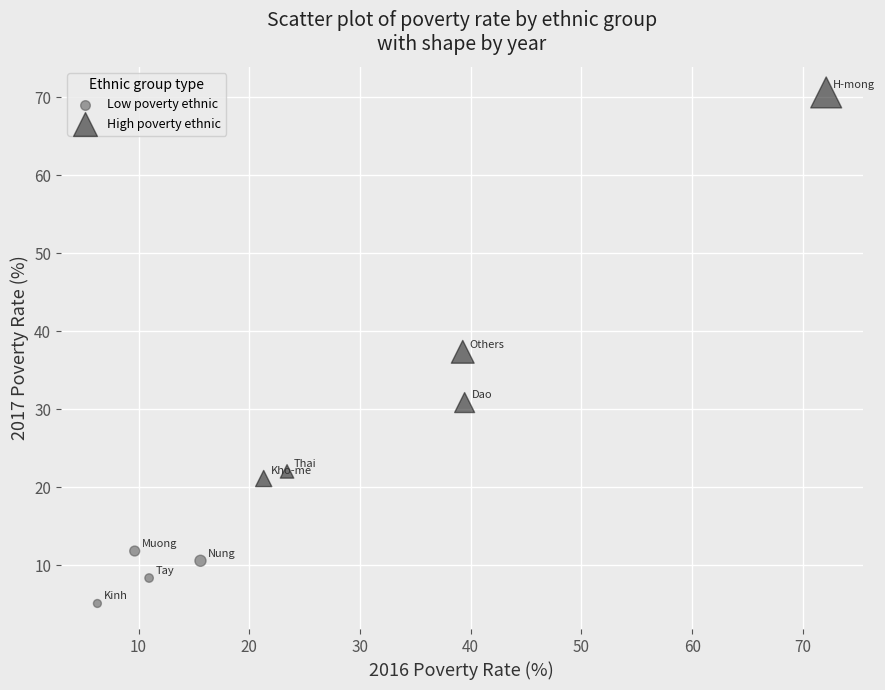

Which series reaches the maximum Y coordinate?

High poverty ethnic